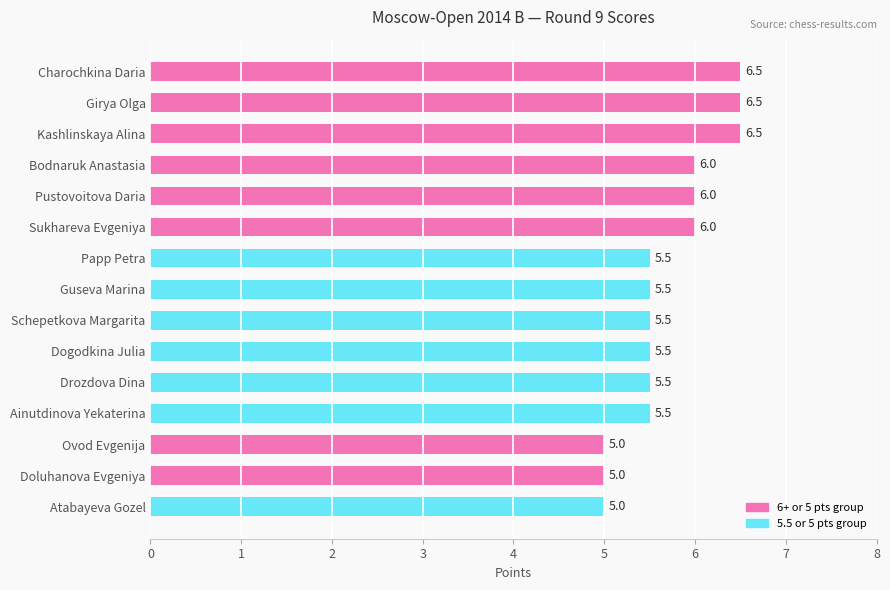

What is the label of the 5th bar from the bottom?

Drozdova Dina